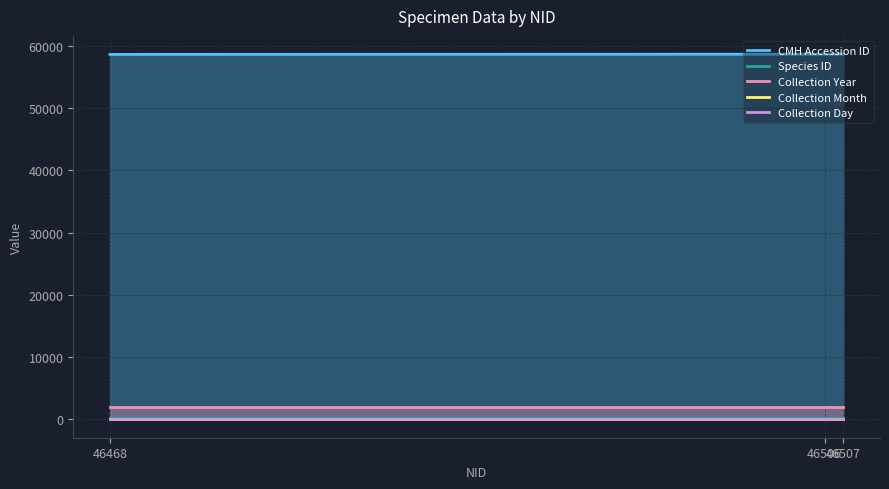

At which category is the sum across all series the highest?

46507